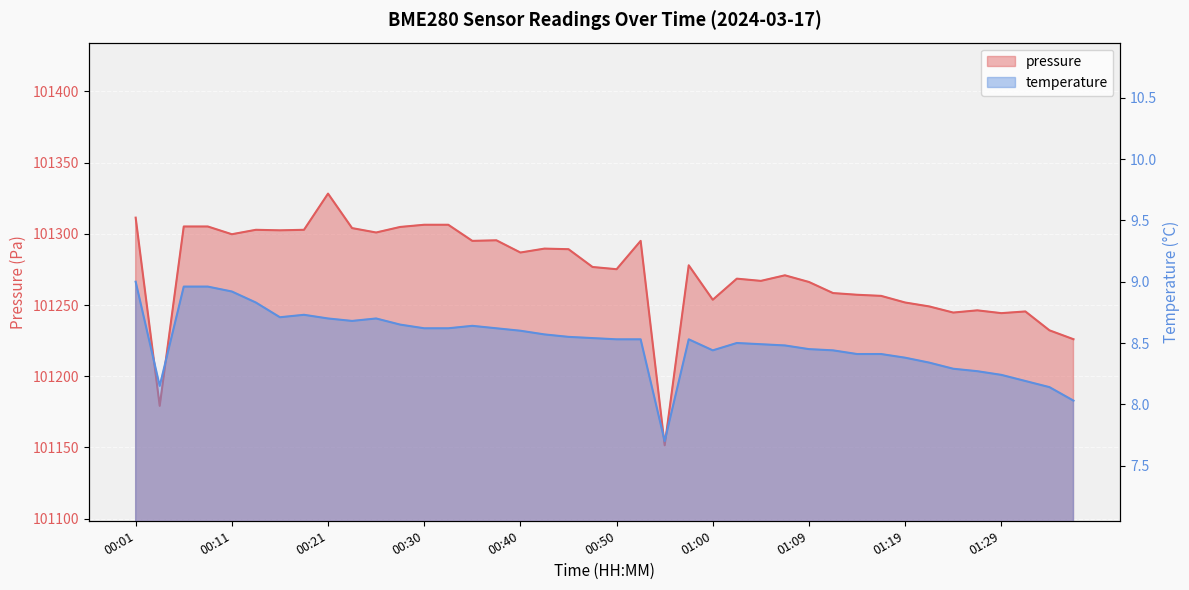

What is the value of the pressure_norm point at the 8th from the left?

101302.8